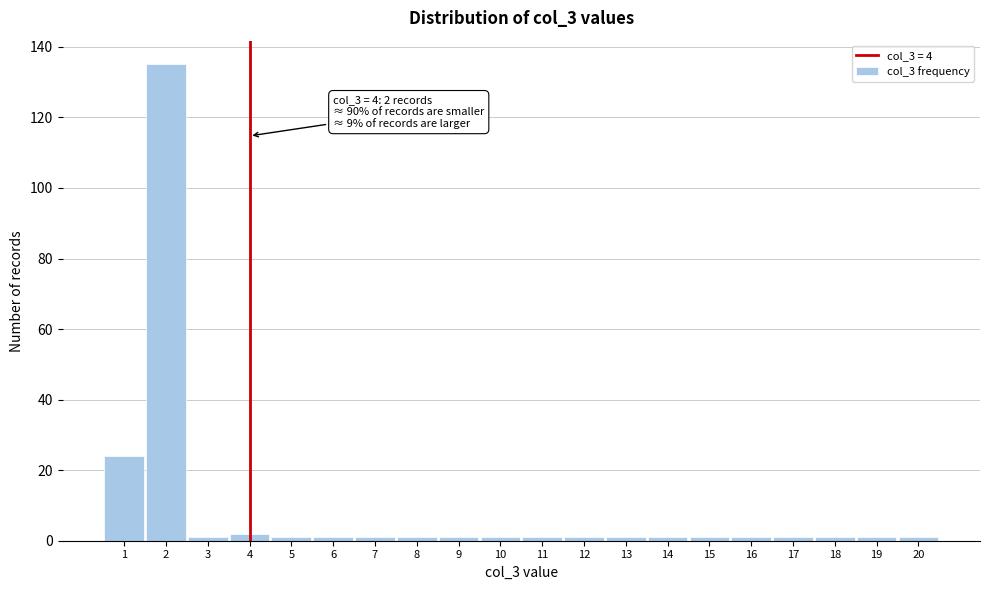

Which range on the x-axis has the tallest bar?

1.5 to 2.5